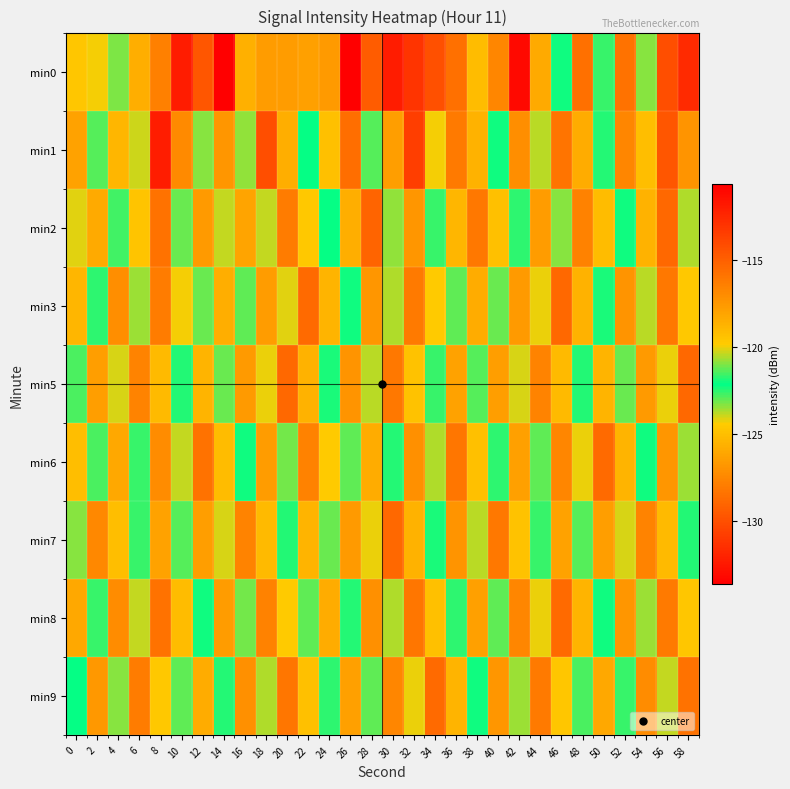

How many series are shown in this chart?

9